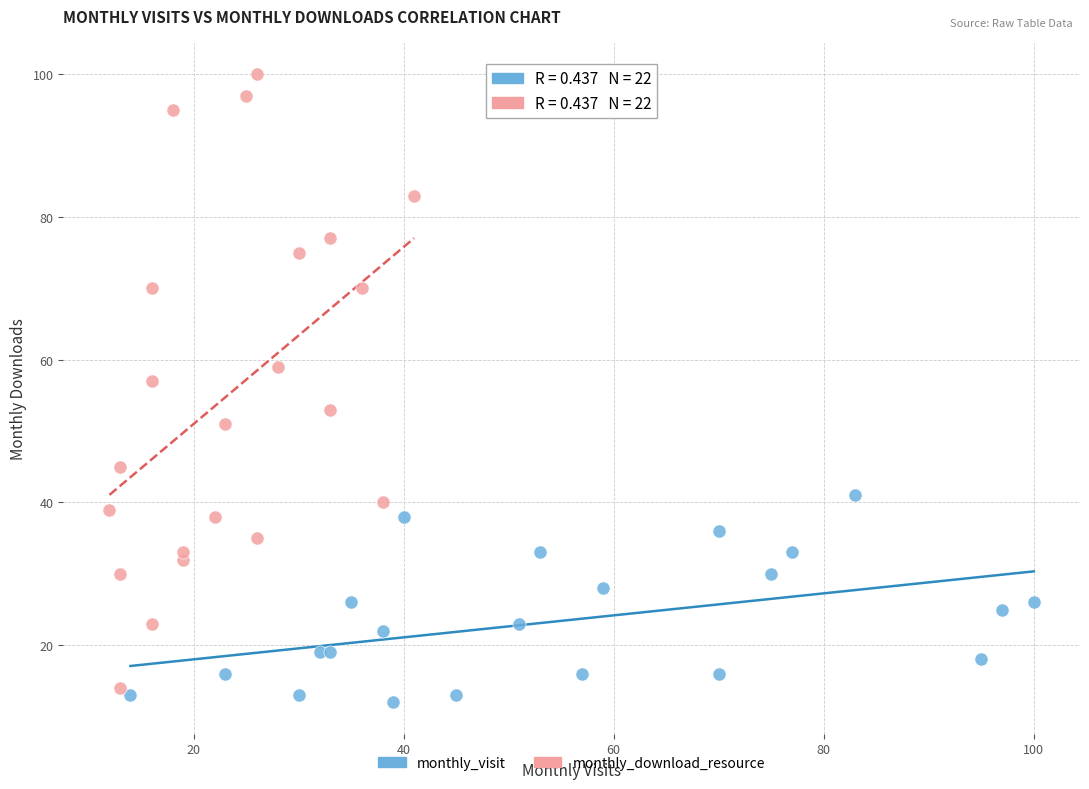

Which series has the widest spread of Y values?

monthly_download_resource